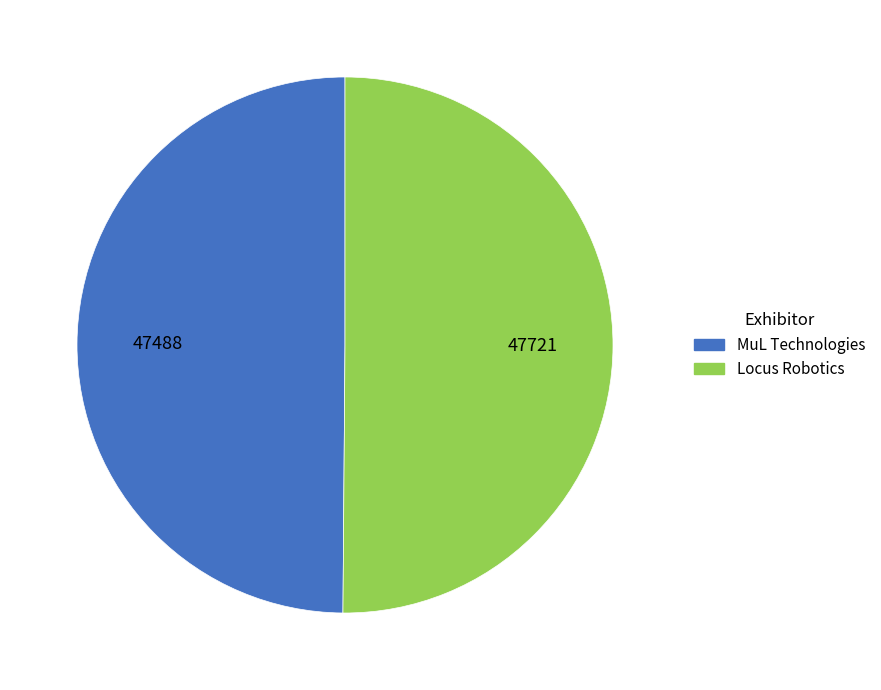

Approximately how many times larger is the value at Locus Robotics compared to MuL Technologies?

1.0